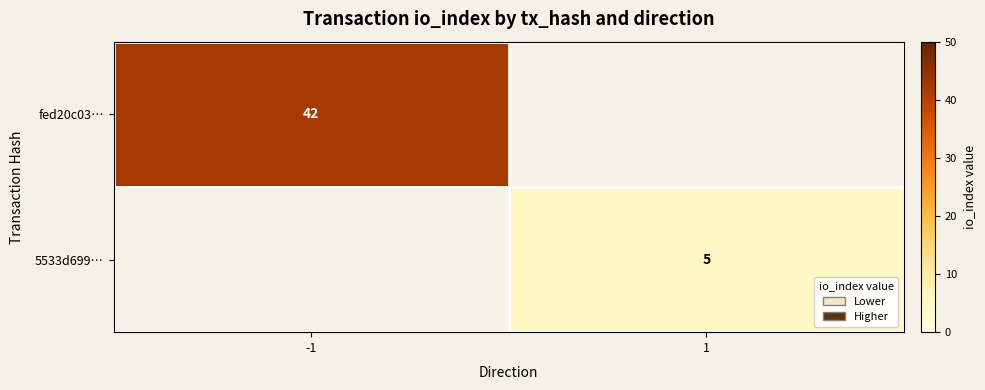

The 5533d699… series shows 9 at 1. True or false?

False